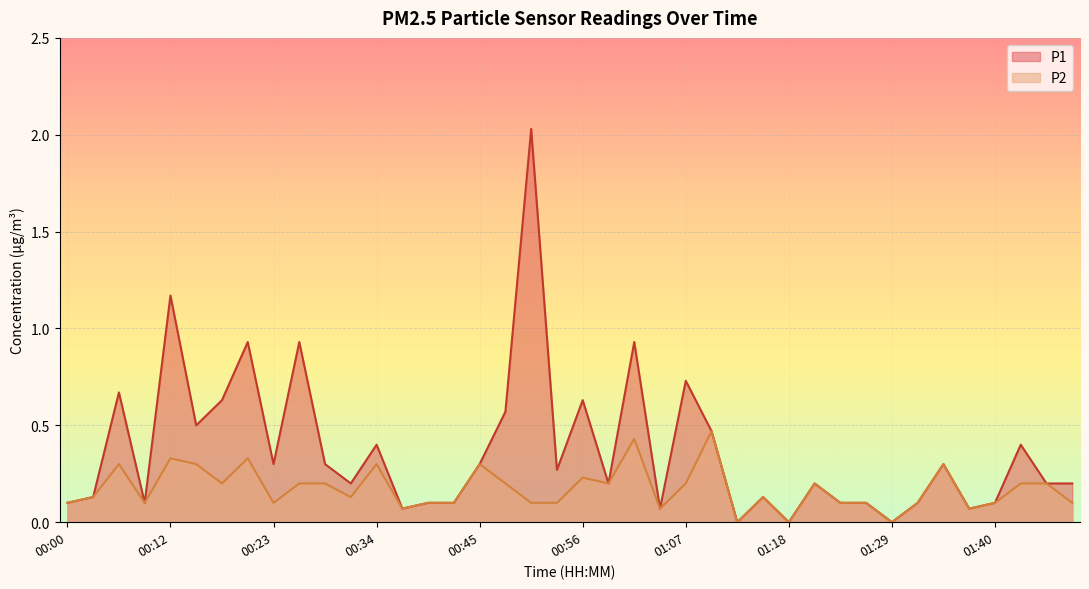

At how many categories does at least one series exceed 0?

37